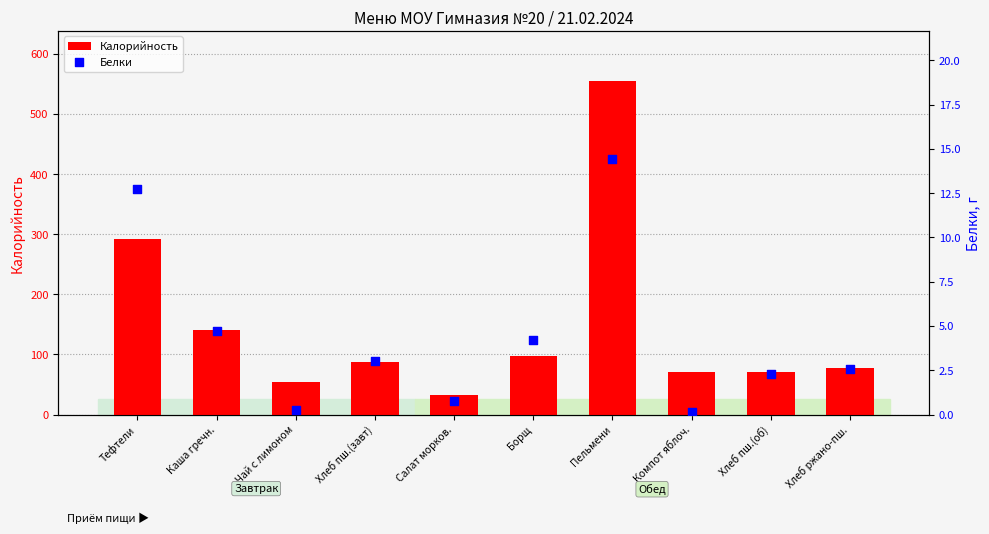

Which series contains the highest Y value?

Калорийность